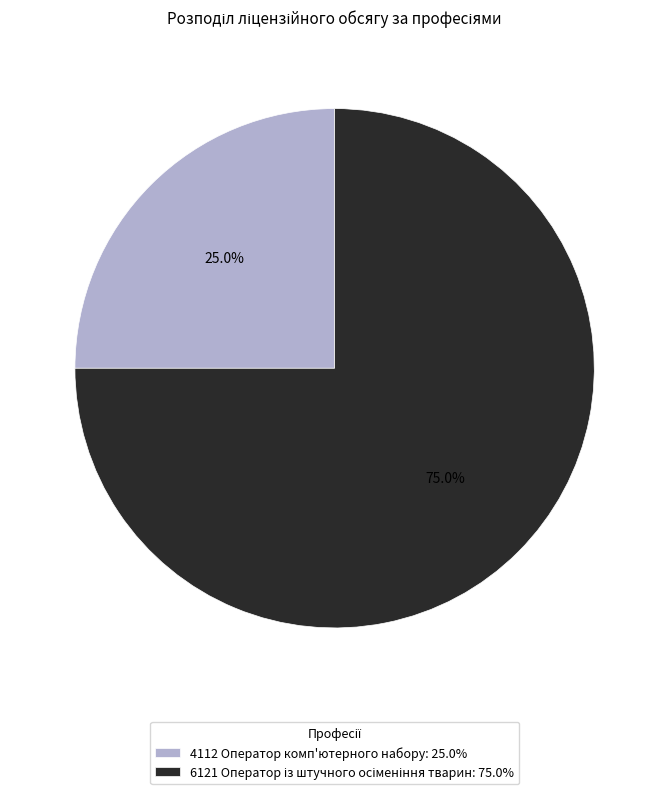

To the nearest percent, what is the average slice percentage?

50%